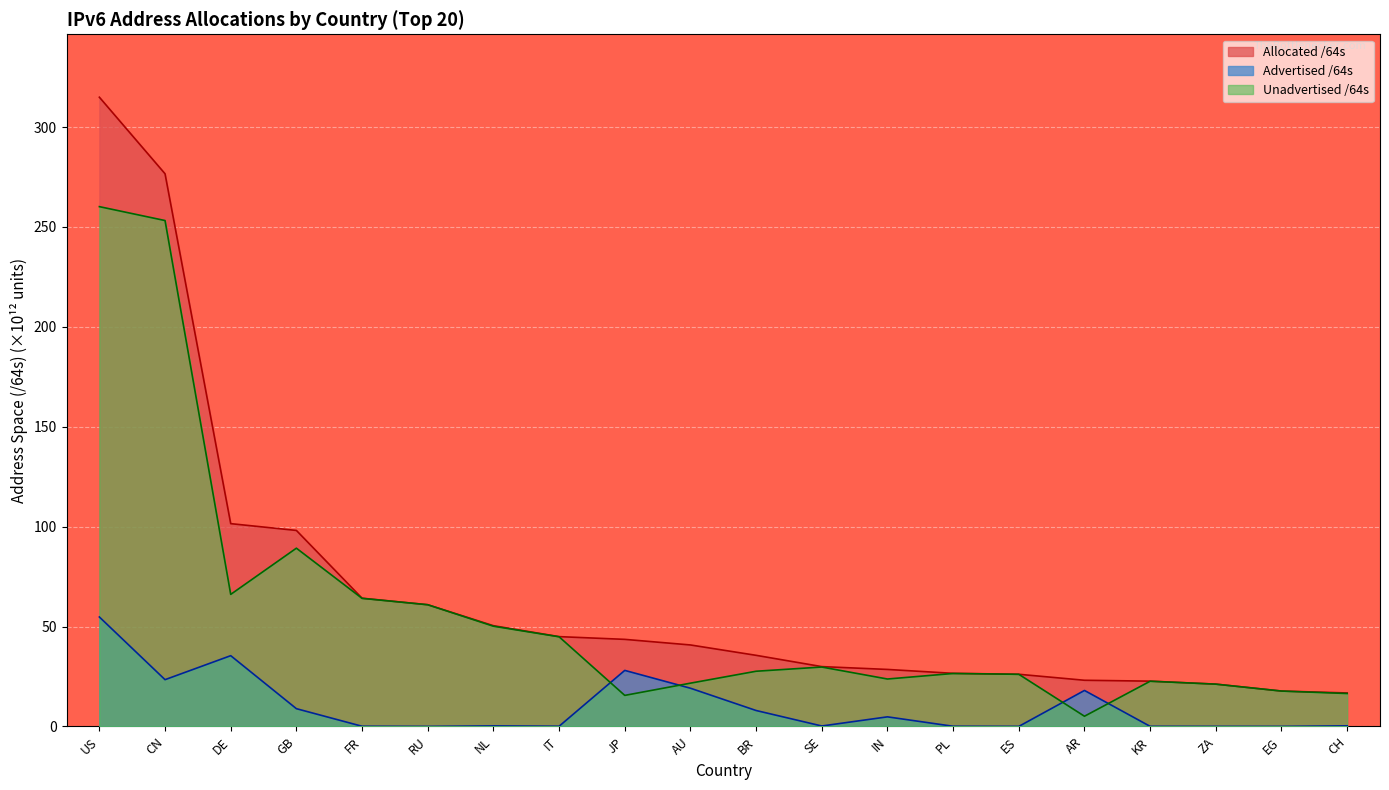

What is the total value across all series at ZA?

42.3